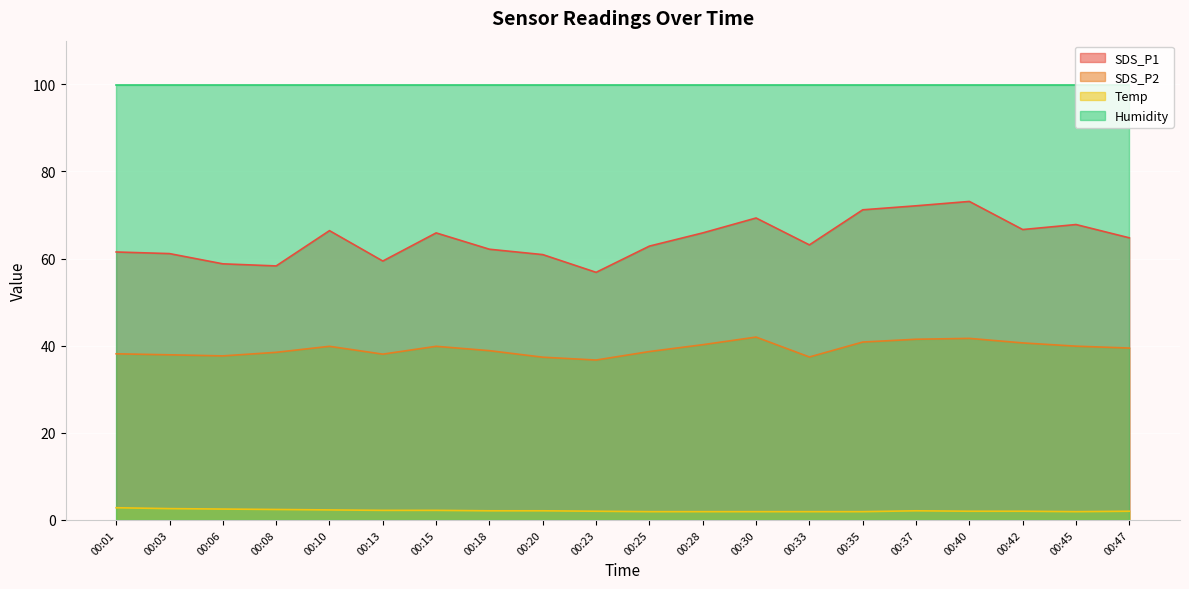

Which series has the largest range (max minus min)?

SDS_P1